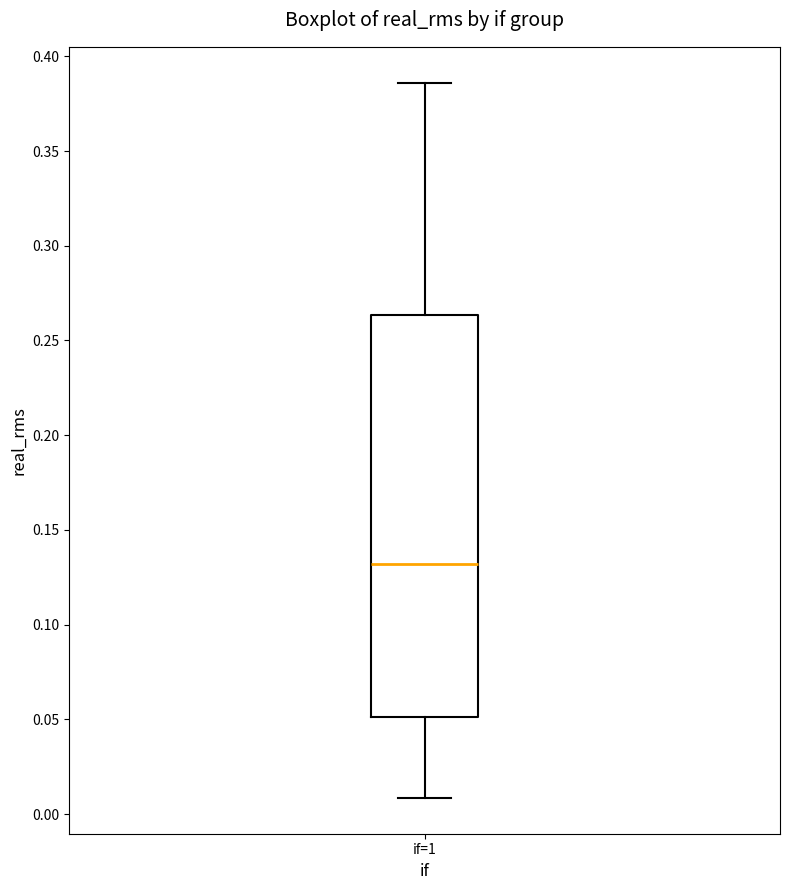

Transcribe this box plot: give where the median line is, the range the box spans, and where the two whiskers end, as read against the y-axis. The values are not printed on the chart, so give them approximately, as read against the axis.

median 0.130, box 0.050 to 0.265, whiskers 0.010 to 0.385